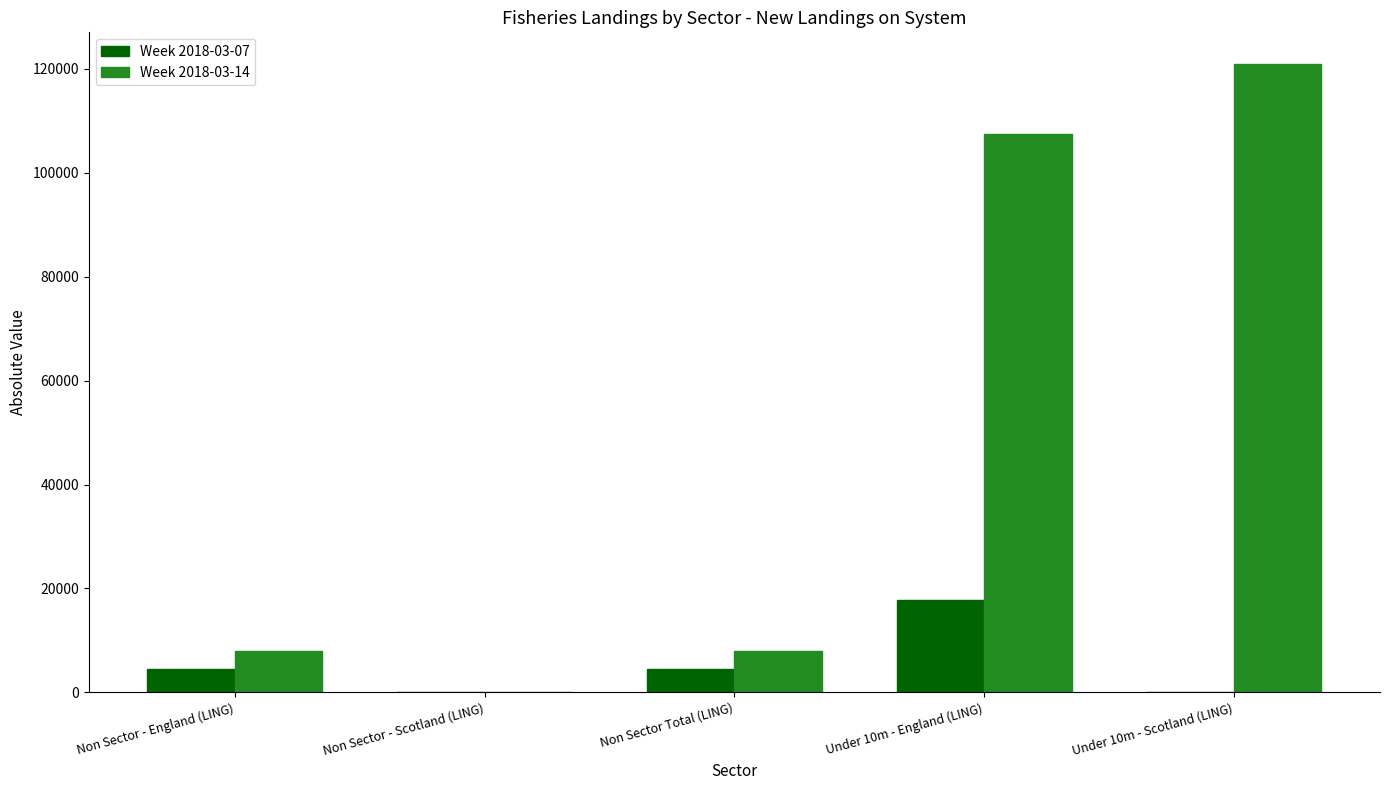

The value of Week 2018-03-07 at Non Sector - Scotland (LING) is 0.0. True or false?

True